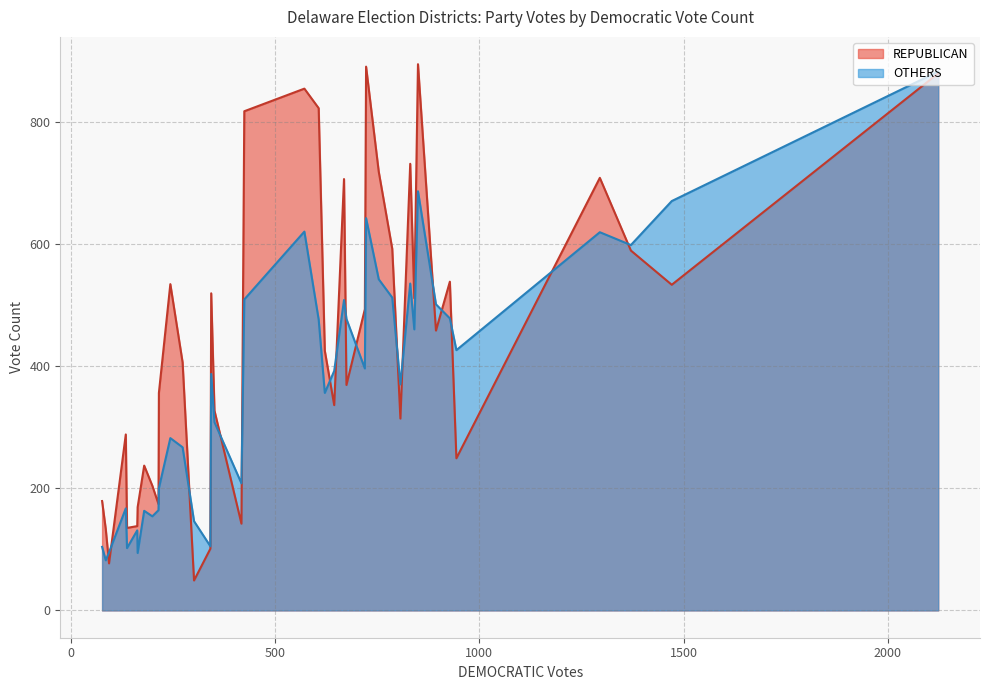

What is the sum of the REPUBLICAN values at 29 and 6?

1054